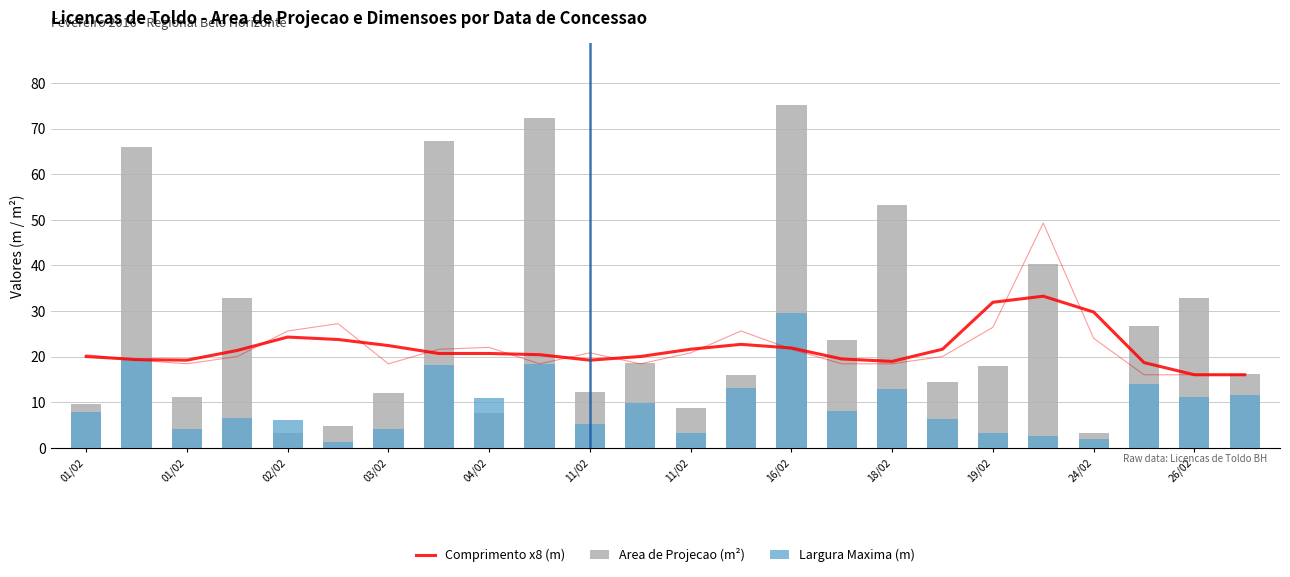

Is the value of Comprimento x8 (m) at 19 greater than the value of Area de Projecao (m²) at 11/02?

Yes